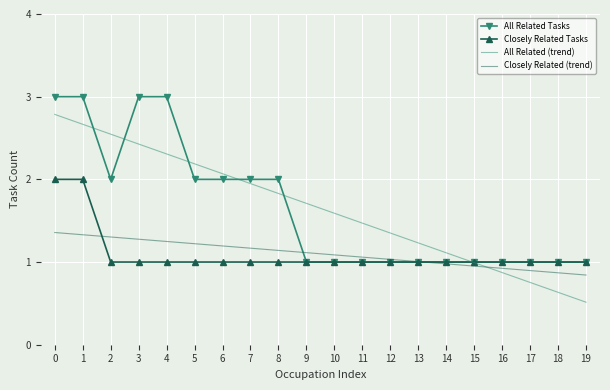

The value of Closely Related Tasks at 10 is 0.6. True or false?

False